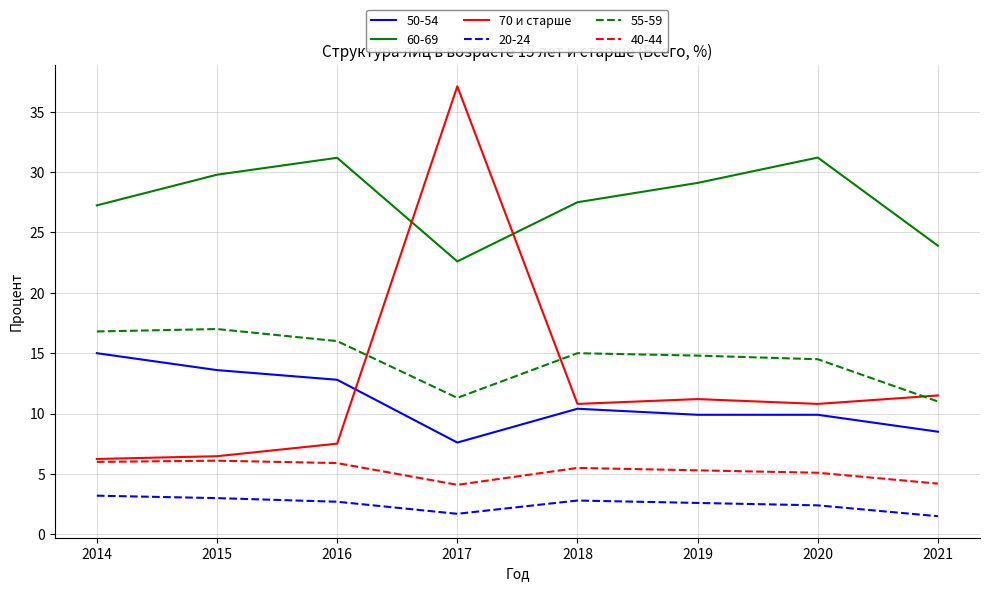

The 50-54 series shows 9.9 at 2020. True or false?

True